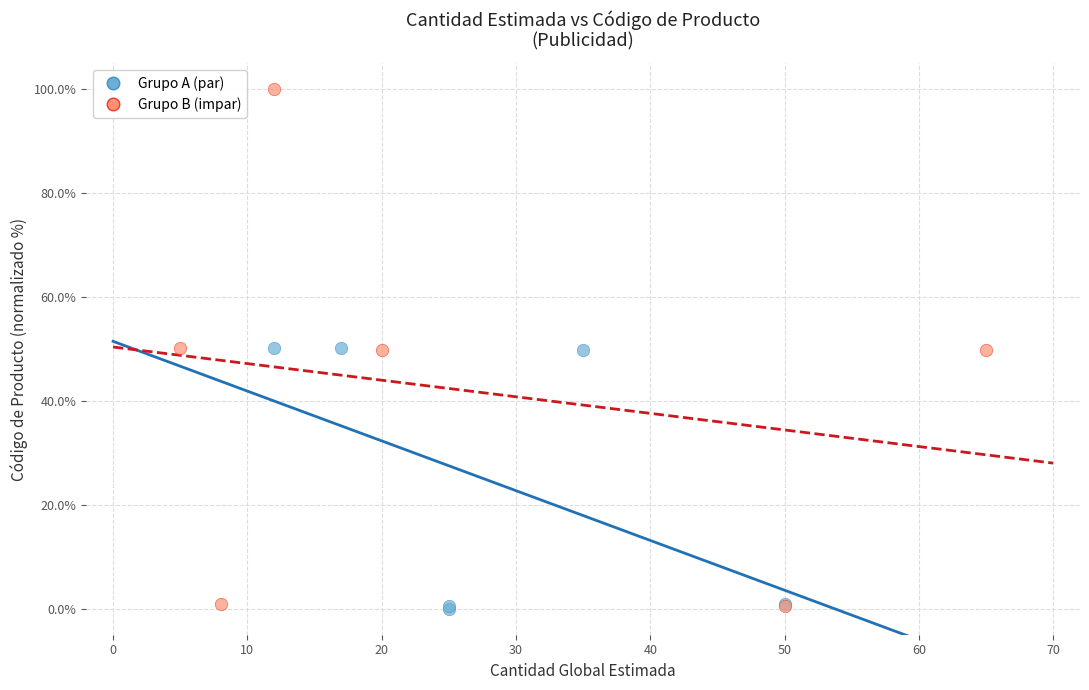

What are all the series names shown in the legend?

Grupo A (par), Grupo B (impar)